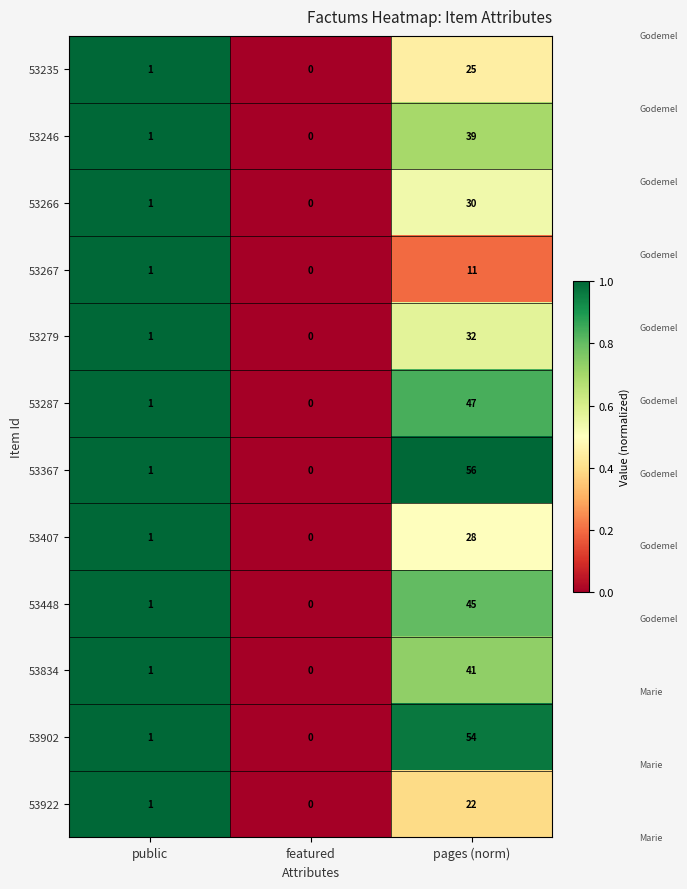

Rank the categories by 53235 value from highest to lowest.

pages (norm), public, featured